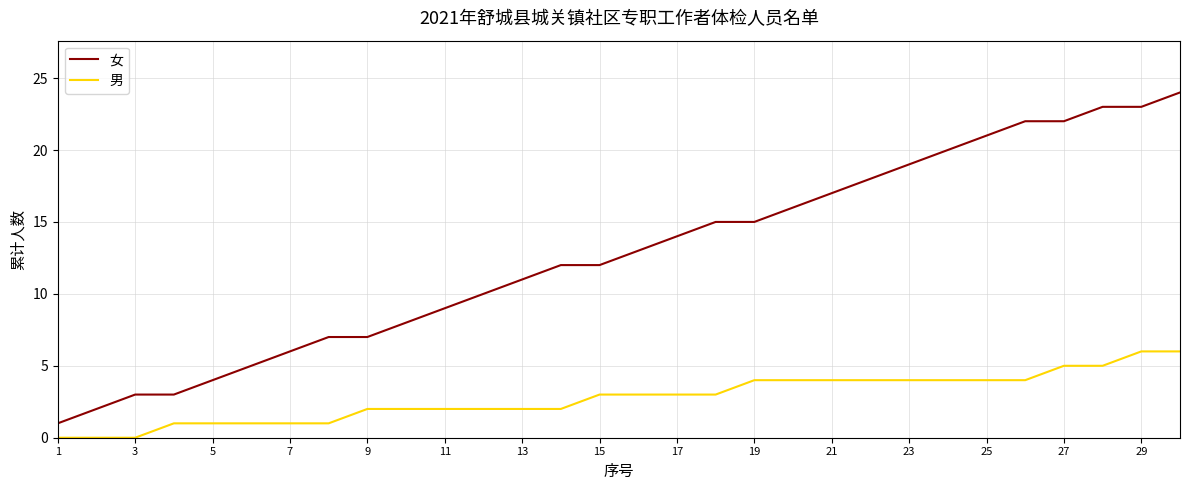

Which series has the largest total across all categories?

女